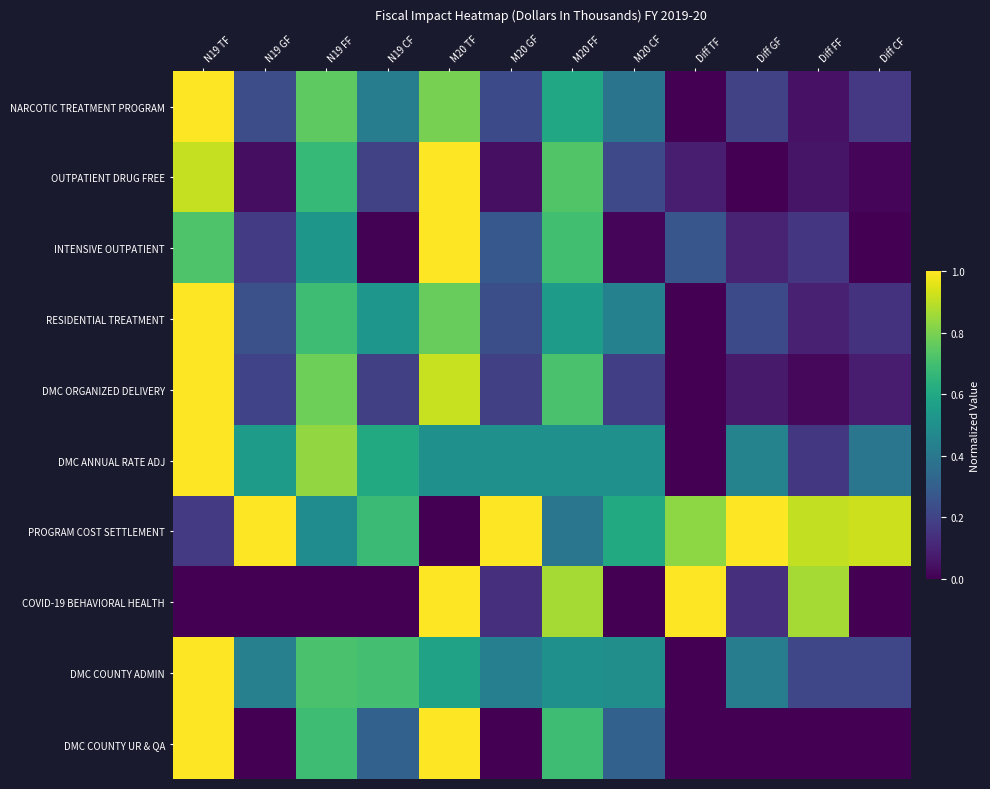

What is the total value across all series at M20 FF?

6.2